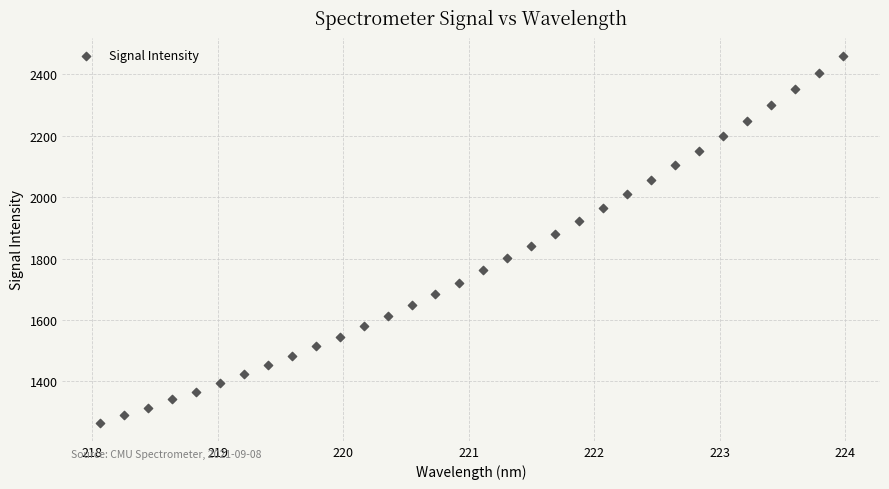

What is the range of X values (max minus min)?

5.9